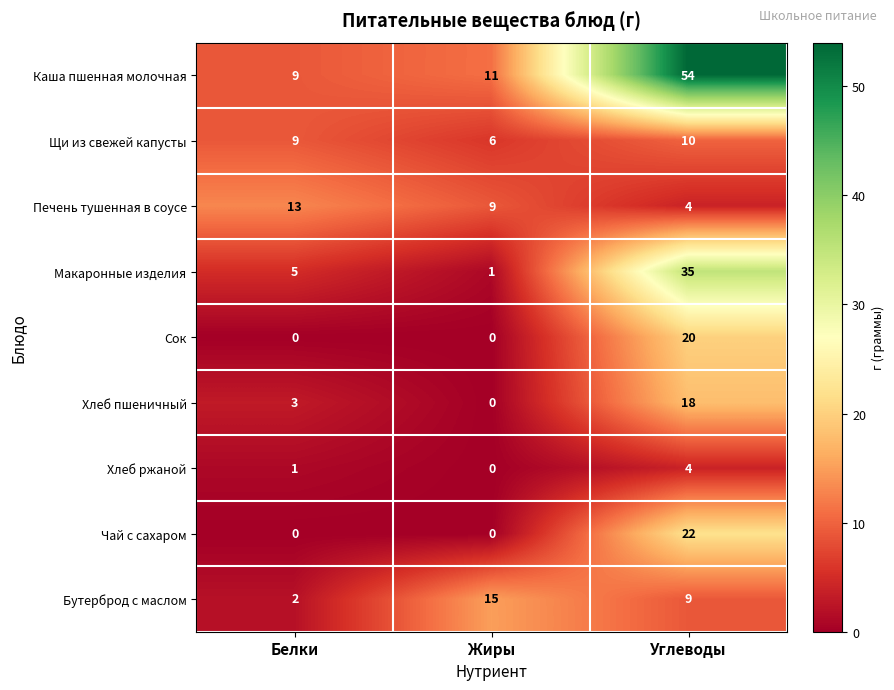

Reading right to left, transcribe all the data shown in this chart.

Каша пшенная молочная: Углеводы=54	Жиры=11	Белки=9
Щи из свежей капусты: Углеводы=10	Жиры=6	Белки=9
Печень тушенная в соусе: Углеводы=4	Жиры=9	Белки=13
Макаронные изделия: Углеводы=35	Жиры=1	Белки=5
Сок: Углеводы=20	Жиры=0	Белки=0
Хлеб пшеничный: Углеводы=18	Жиры=0	Белки=3
Хлеб ржаной: Углеводы=4	Жиры=0	Белки=1
Чай с сахаром: Углеводы=22	Жиры=0	Белки=0
Бутерброд с маслом: Углеводы=9	Жиры=15	Белки=2